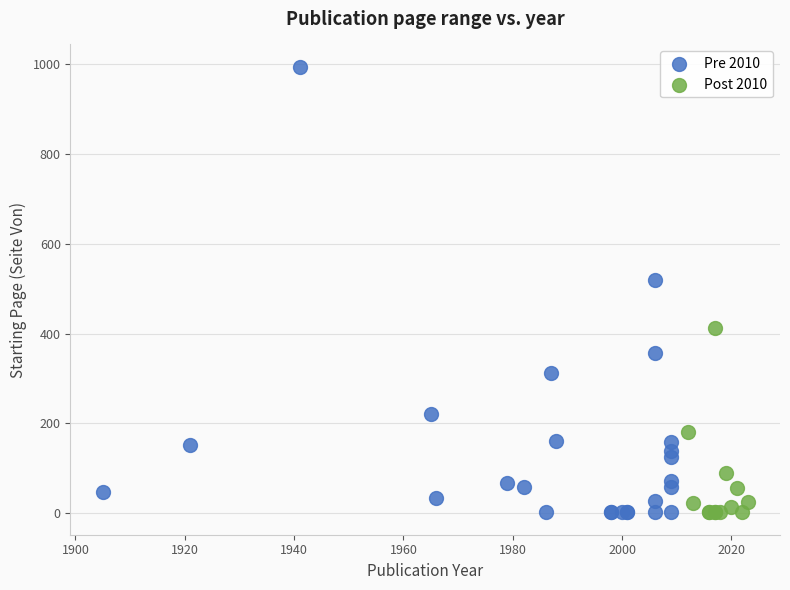

Which series reaches the maximum Y coordinate?

Pre 2010